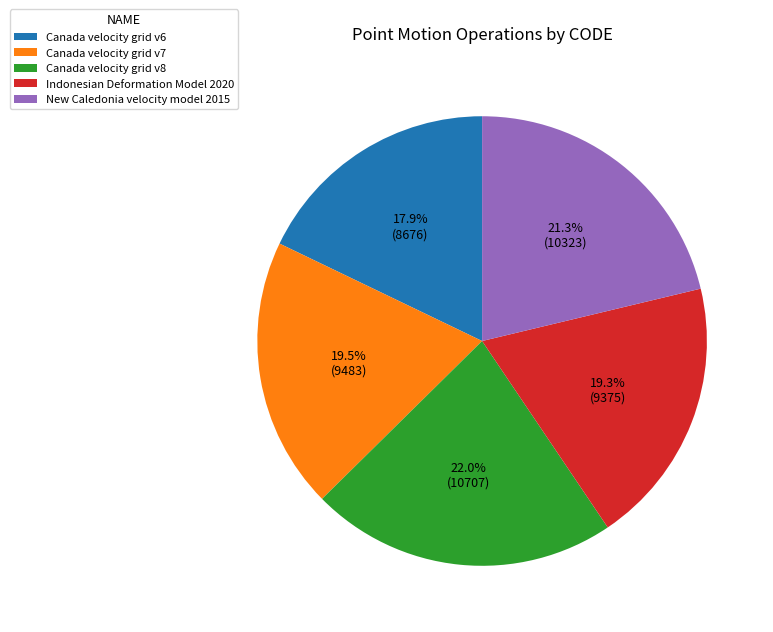

True or false: Canada velocity grid v6 accounts for 26% of the total.

False